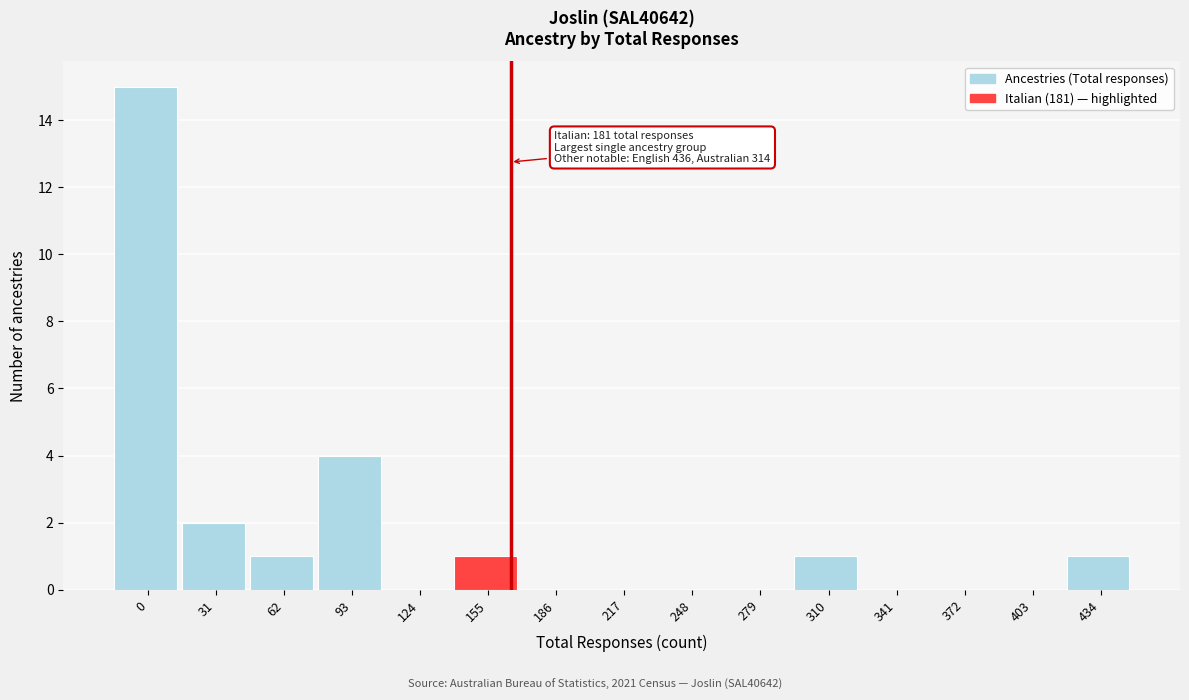

Reading right to left, transcribe all the data shown in this chart.

434=1	403=0	372=0	341=0	310=1	279=0	248=0	217=0	186=0	155=1	124=0	93=4	62=1	31=2	0=15